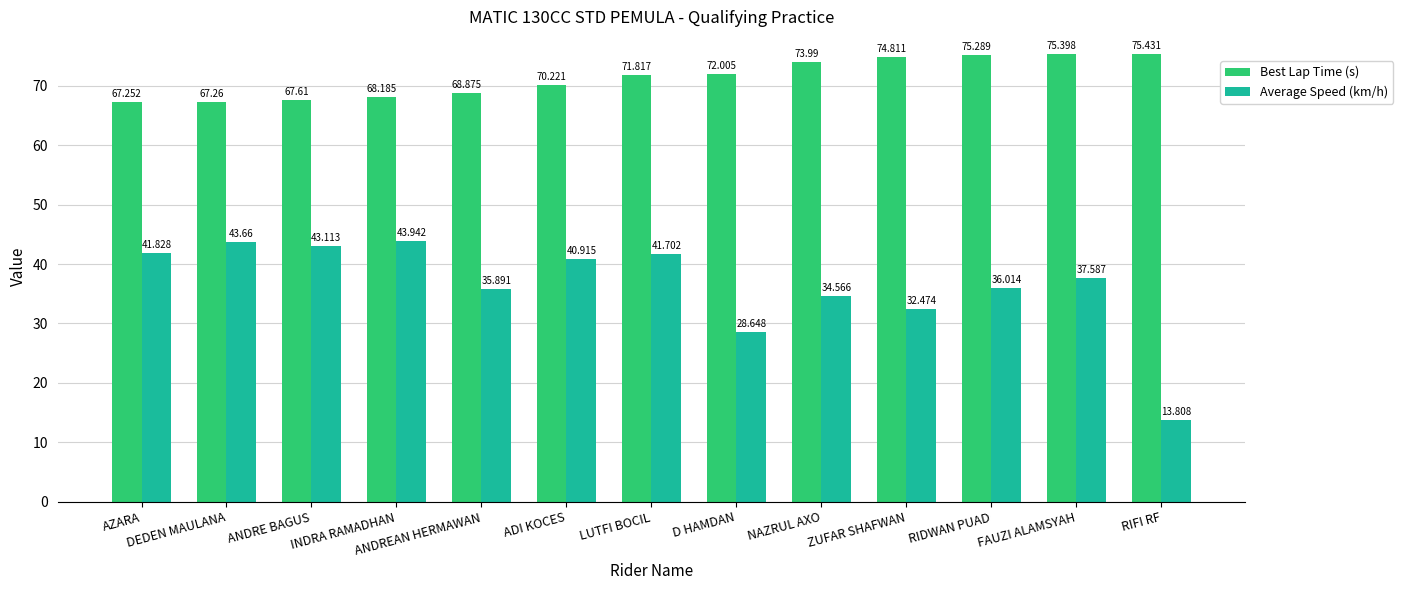

What is the average value of the Average Speed (km/h) series?

36.5